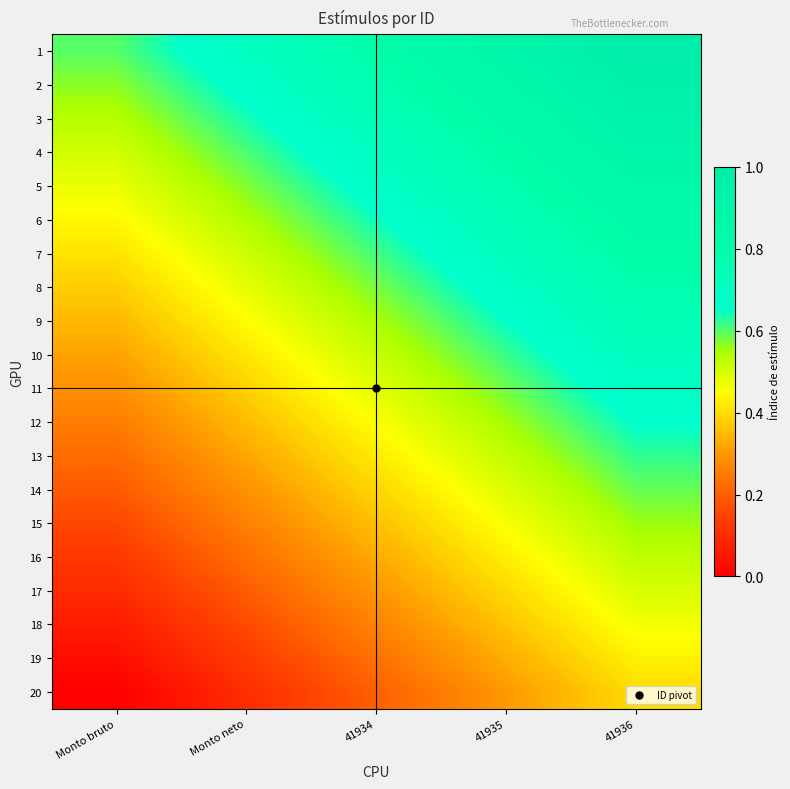

Which series has the largest total across all categories?

1